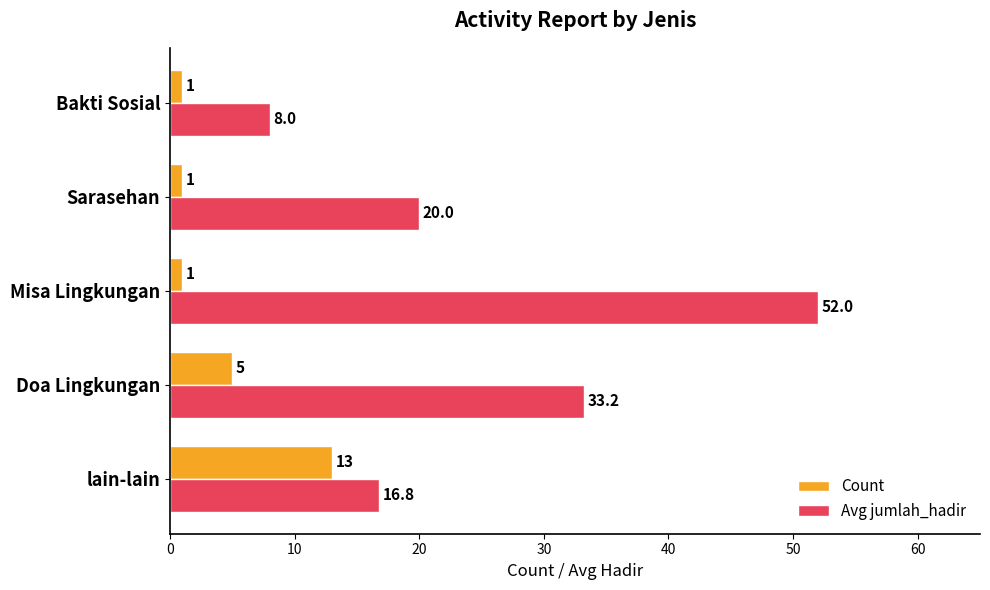

How many data points in Avg jumlah_hadir are less than 20?

2